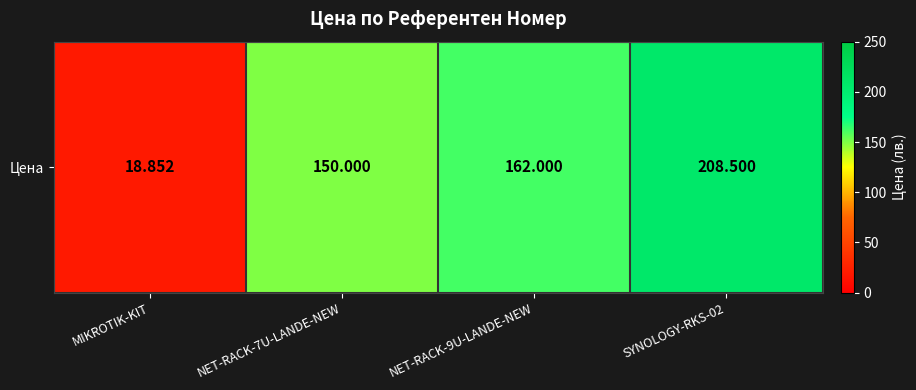

What is the approximate value at NET-RACK-7U-LANDE-NEW?

150.0